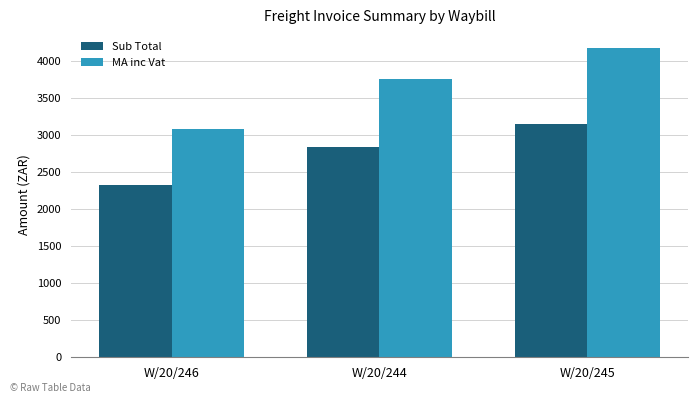

The Sub Total series shows 1015.5 at W/20/246. True or false?

False